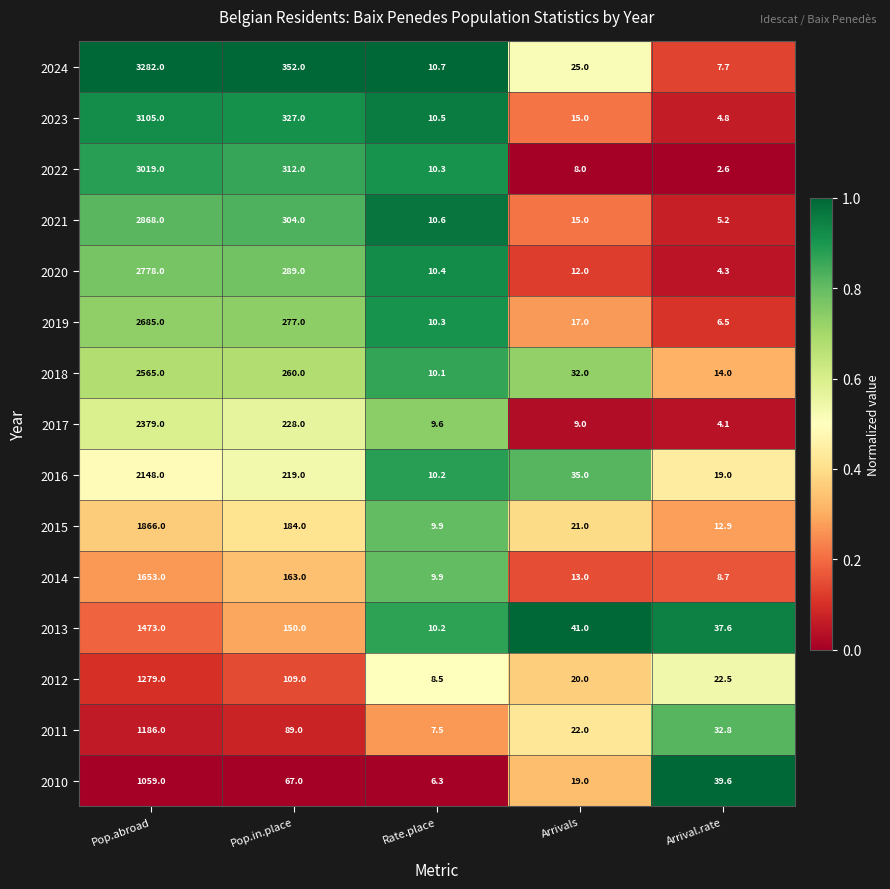

What is the spread (max minus min) of values at Rate.place?

4.4